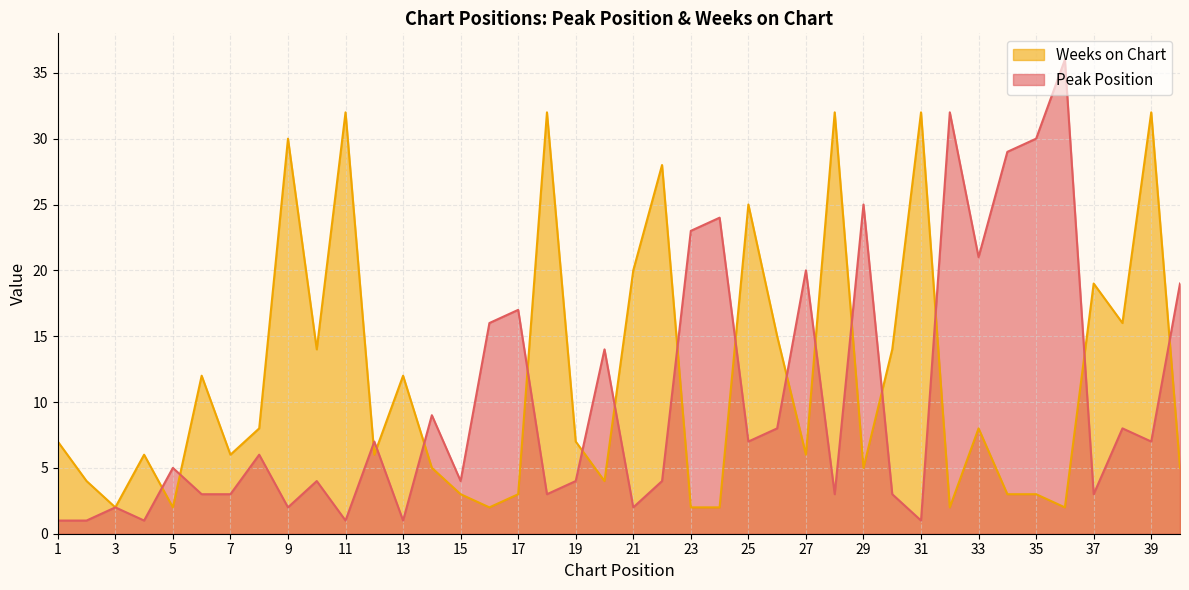

How many data points in Weeks on Chart are less than 7?

20